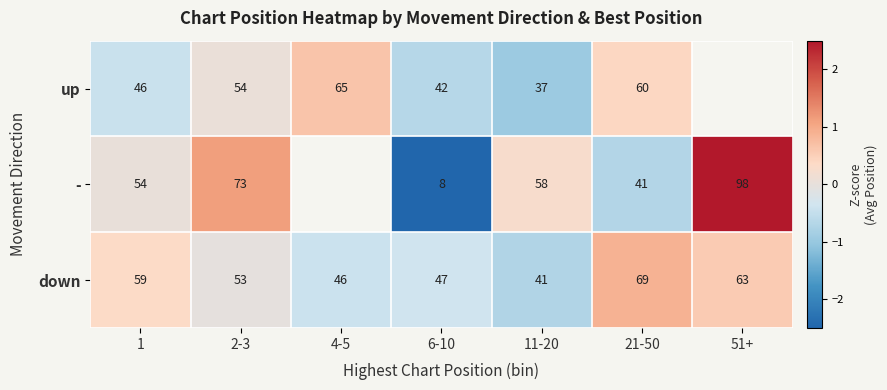

Rank the series at 2-3 from lowest to highest value.

down, up, -